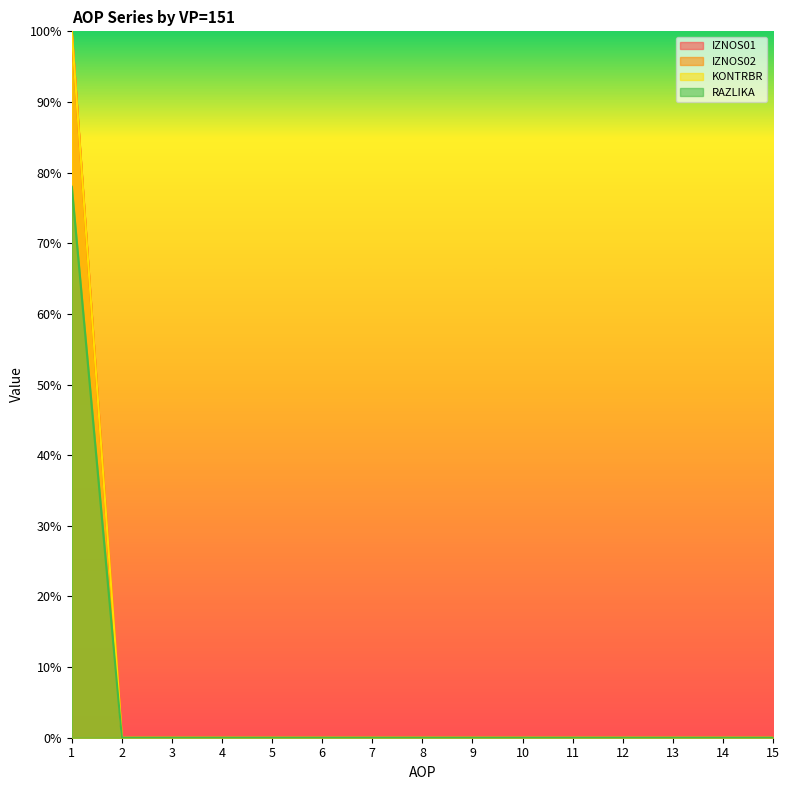

At how many categories does at least one series exceed 296366?

1